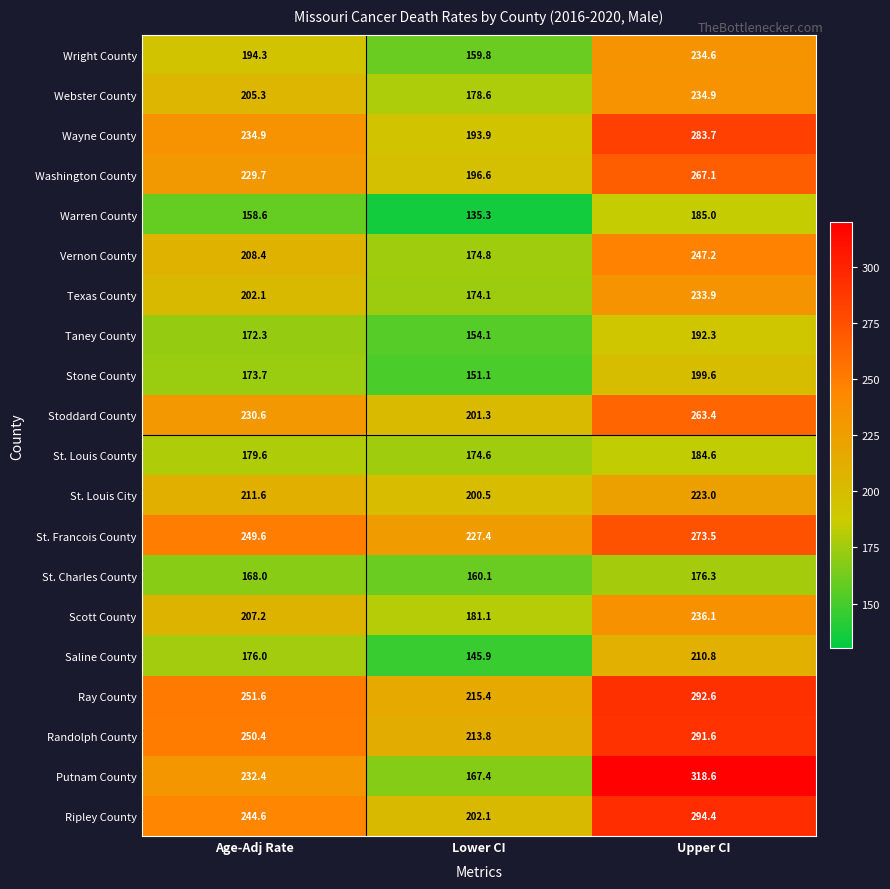

Where does the Warren County series first go above 158?

Age-Adj Rate